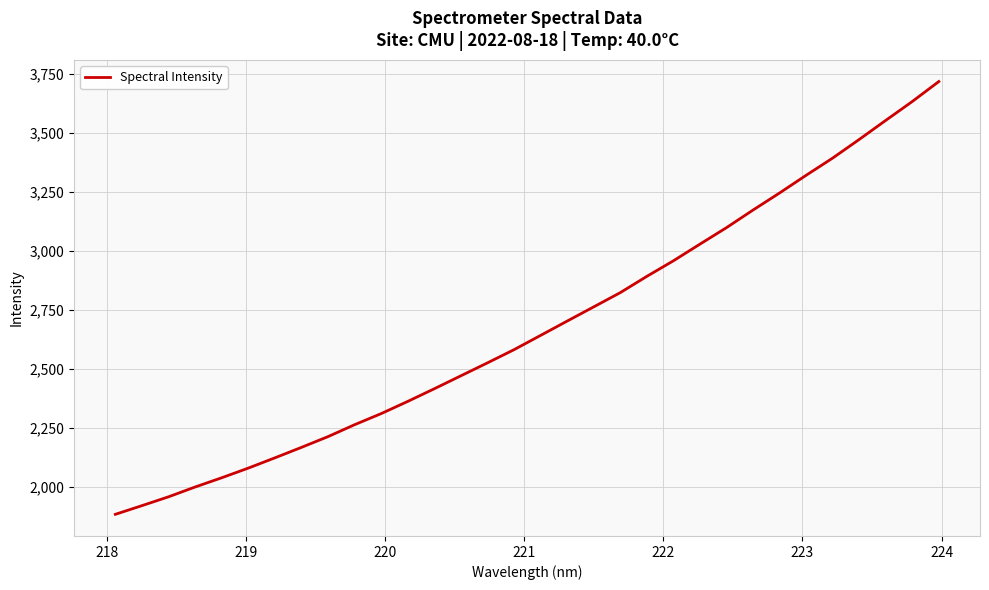

What is the greatest value displayed?

3719.1